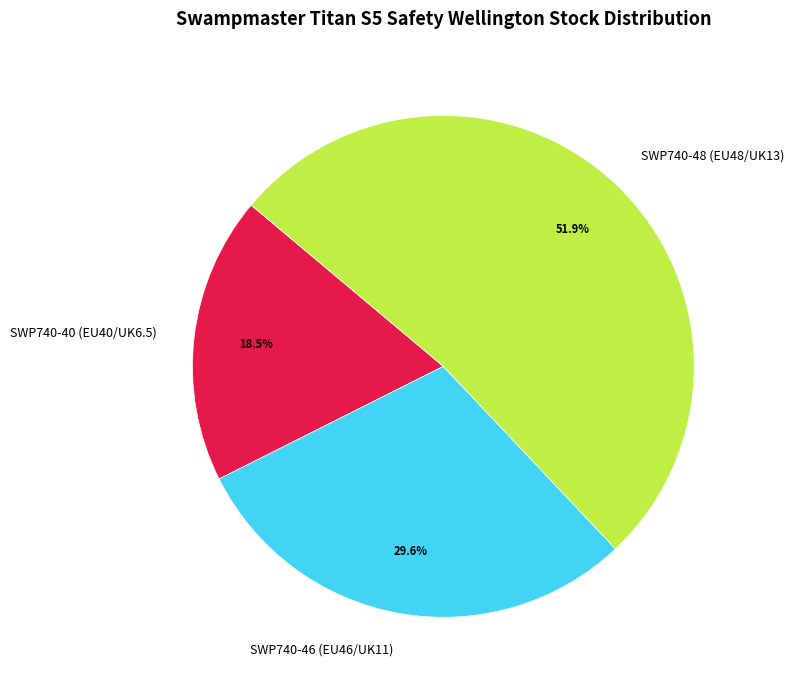

How many segments does this pie chart have?

3